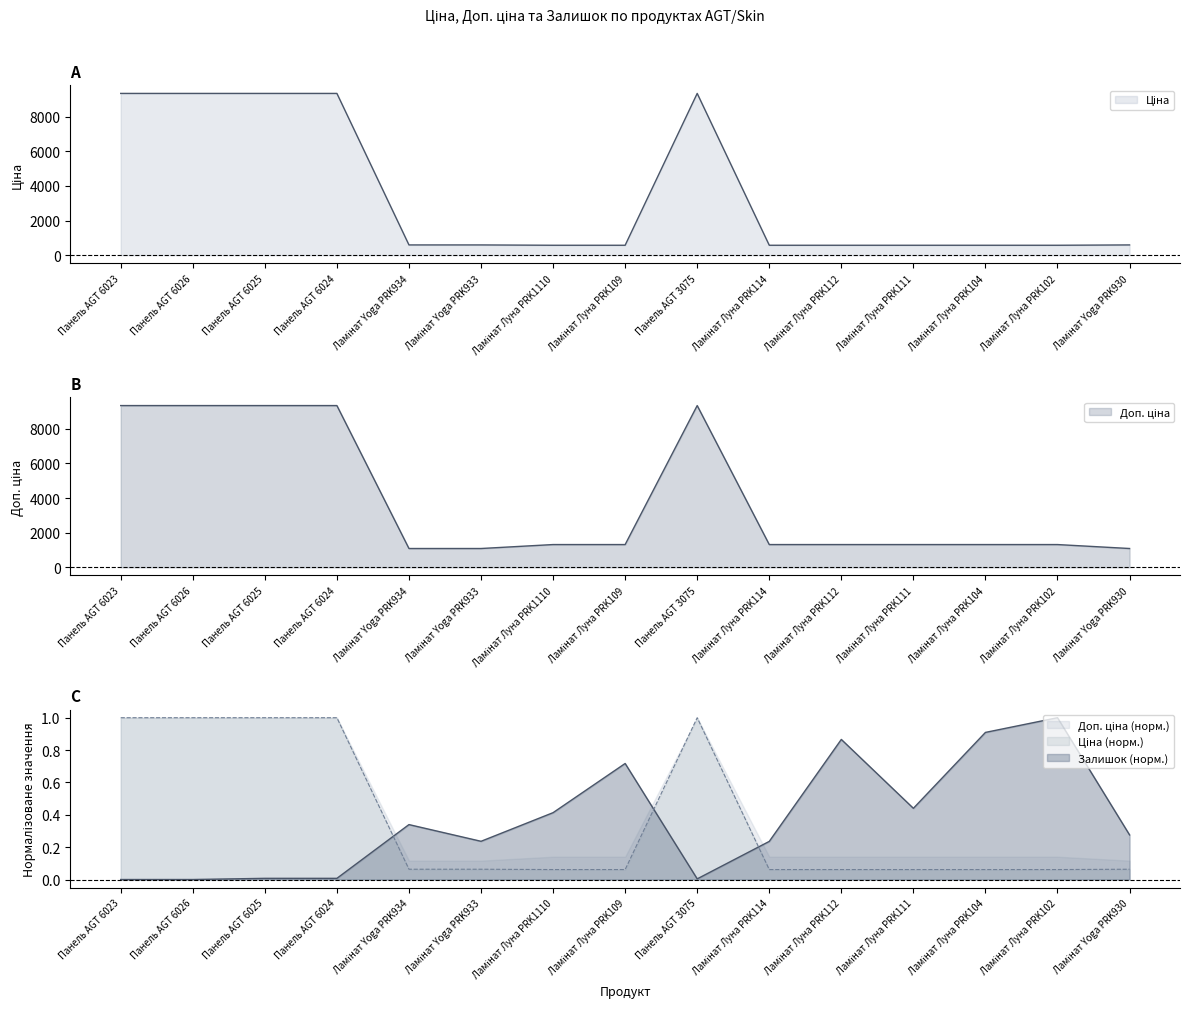

Reading left to right, what are all the values shown in this chart?

Ціна: Панель AGT 6023=9342.0	Панель AGT 6026=9342.0	Панель AGT 6025=9342.0	Панель AGT 6024=9342.0	Ламінат Yoga PRK934=593.8	Ламінат Yoga PRK933=593.8	Ламінат Луна PRK1110=574.5	Ламінат Луна PRK109=574.5	Панель AGT 3075=9342.0	Ламінат Луна PRK114=574.5	Ламінат Луна PRK112=574.5	Ламінат Луна PRK111=574.5	Ламінат Луна PRK104=574.5	Ламінат Луна PRK102=574.5	Ламінат Yoga PRK930=593.8
Доп. ціна: Панель AGT 6023=9342.0	Панель AGT 6026=9342.0	Панель AGT 6025=9342.0	Панель AGT 6024=9342.0	Ламінат Yoga PRK934=1088.8	Ламінат Yoga PRK933=1088.8	Ламінат Луна PRK1110=1316.7	Ламінат Луна PRK109=1316.7	Панель AGT 3075=9342.0	Ламінат Луна PRK114=1316.7	Ламінат Луна PRK112=1316.7	Ламінат Луна PRK111=1316.7	Ламінат Луна PRK104=1316.7	Ламінат Луна PRK102=1316.7	Ламінат Yoga PRK930=1088.8
Залишок: Панель AGT 6023=0.0	Панель AGT 6026=0.0	Панель AGT 6025=0.0	Панель AGT 6024=0.0	Ламінат Yoga PRK934=0.3	Ламінат Yoga PRK933=0.2	Ламінат Луна PRK1110=0.4	Ламінат Луна PRK109=0.7	Панель AGT 3075=0.0	Ламінат Луна PRK114=0.2	Ламінат Луна PRK112=0.9	Ламінат Луна PRK111=0.4	Ламінат Луна PRK104=0.9	Ламінат Луна PRK102=1.0	Ламінат Yoga PRK930=0.3